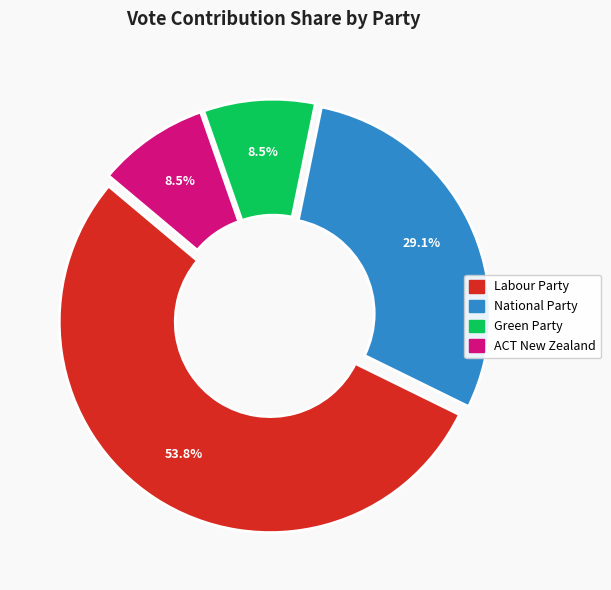

Count the number of slices in the pie.

4